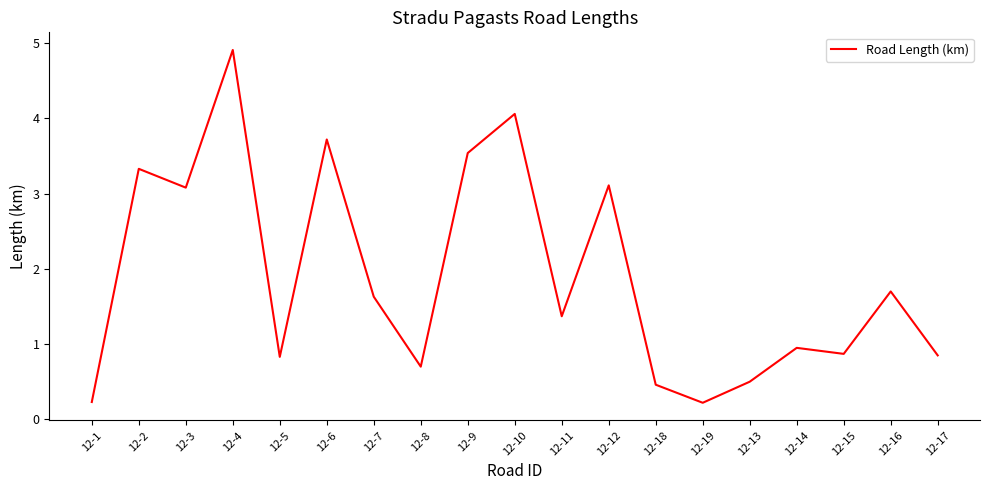

What is the change in value from 12-1 to 12-11?

+1.1